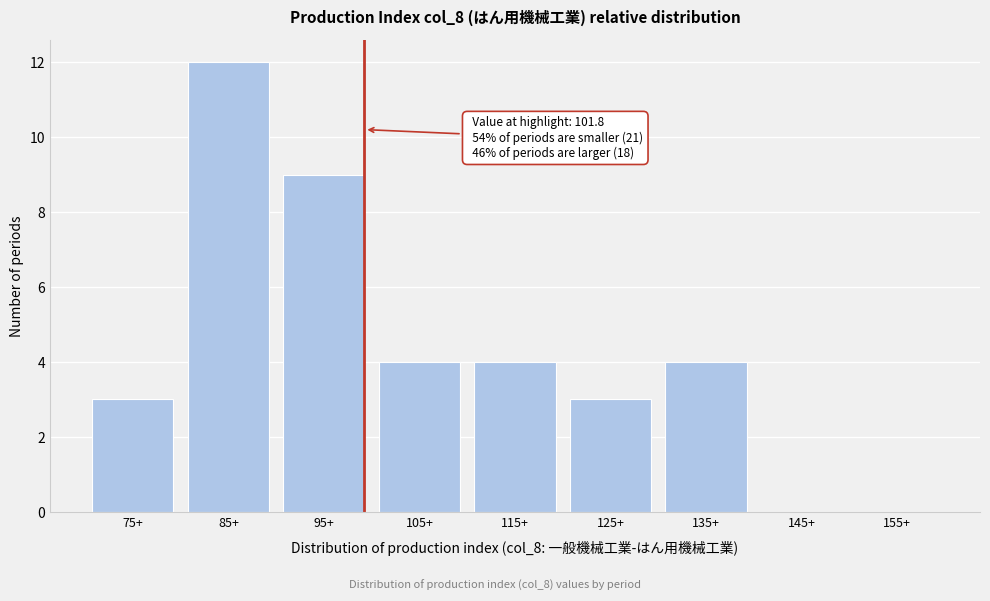

Reading left to right, list all the values displayed in this chart.

75+=3	85+=12	95+=9	105+=4	115+=4	125+=3	135+=4	145+=0	155+=0